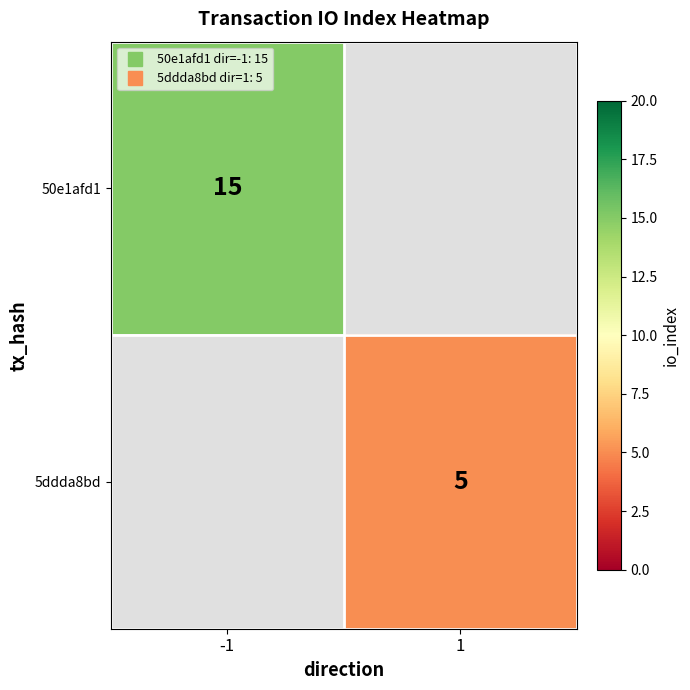

At 1, list the series in order from smallest to largest.

50e1afd1, 5ddda8bd